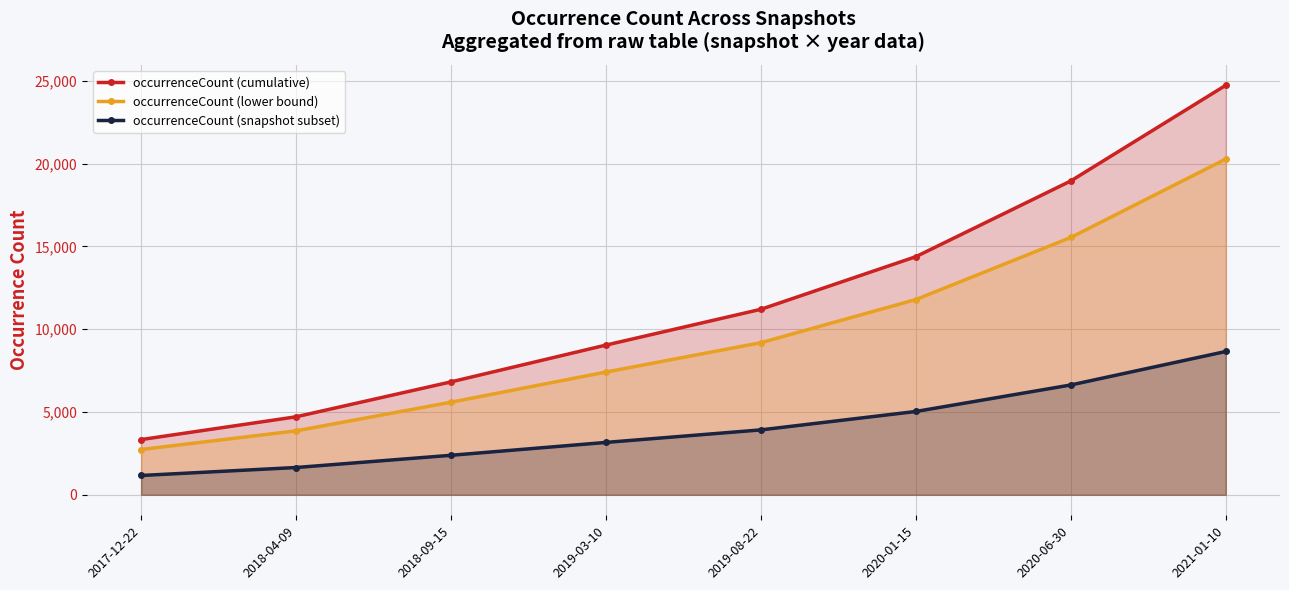

Is it true that occurrenceCount (cumulative) equals 3239.2 at 2018-04-09?

False